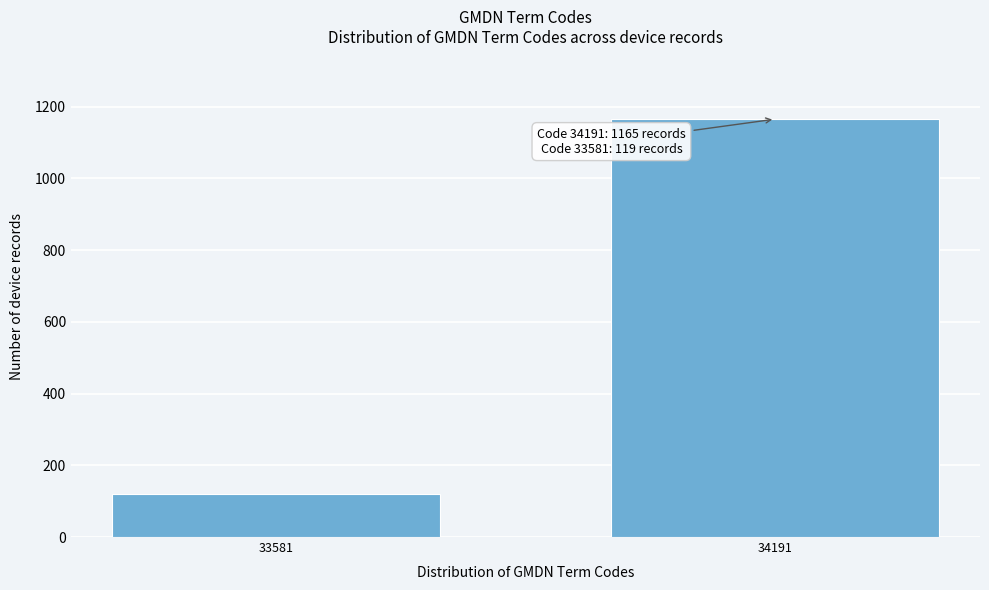

Reading right to left, what are all the values shown in this chart?

34191=1165	33581=119